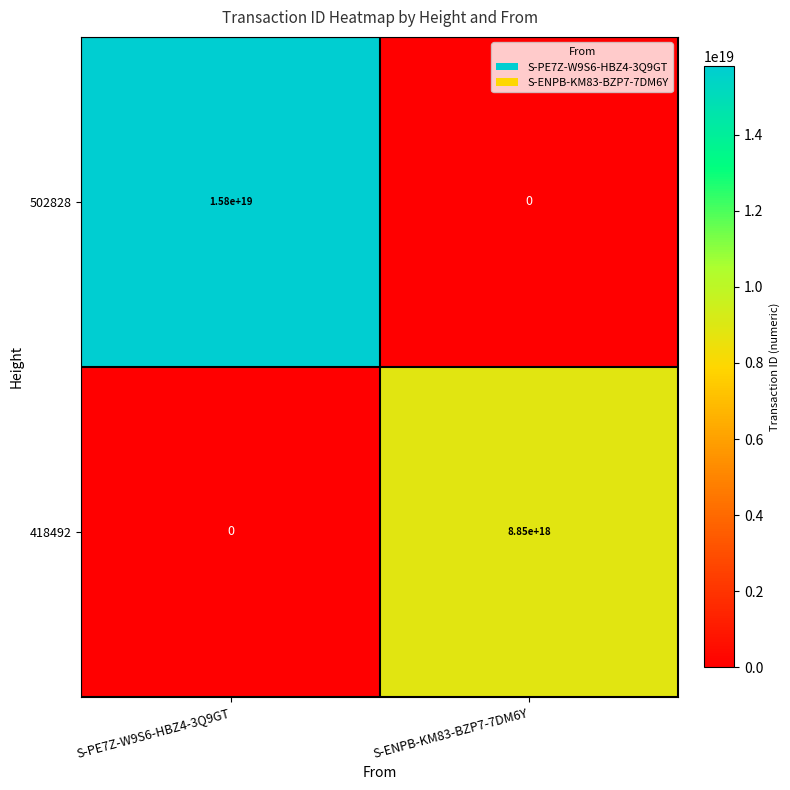

Which series has the widest spread of values?

502828